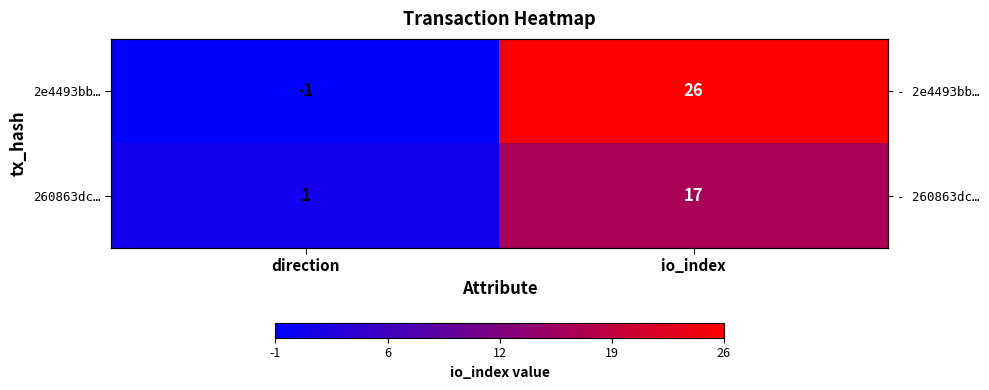

Which series has the largest total across all categories?

2e4493bb…